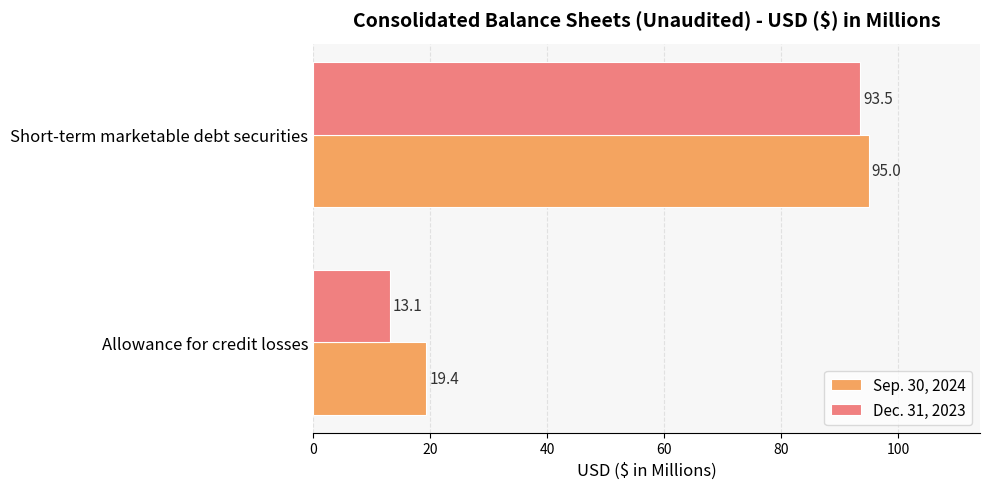

Is it true that Sep. 30, 2024 equals 95.0 at Short-term marketable debt securities?

True